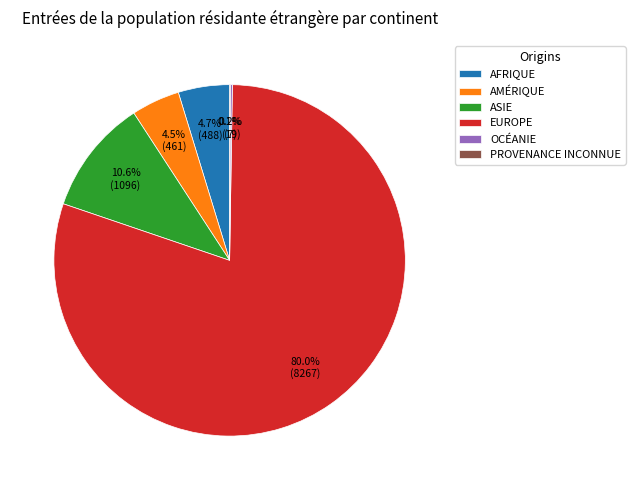

What is the total percentage of EUROPE and AMÉRIQUE?

84.4%